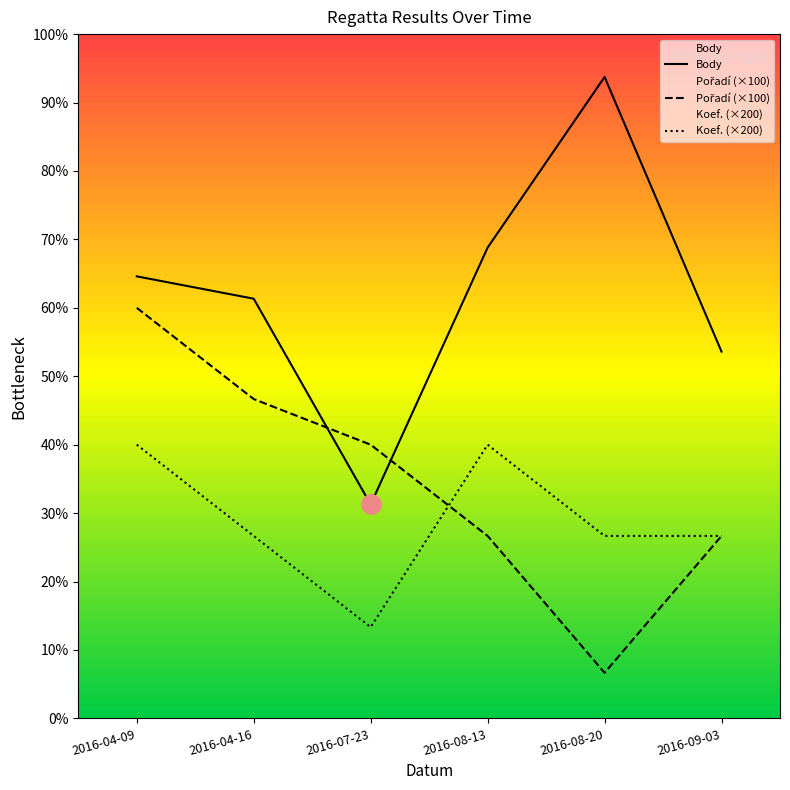

Count the number of categories in the chart.

6